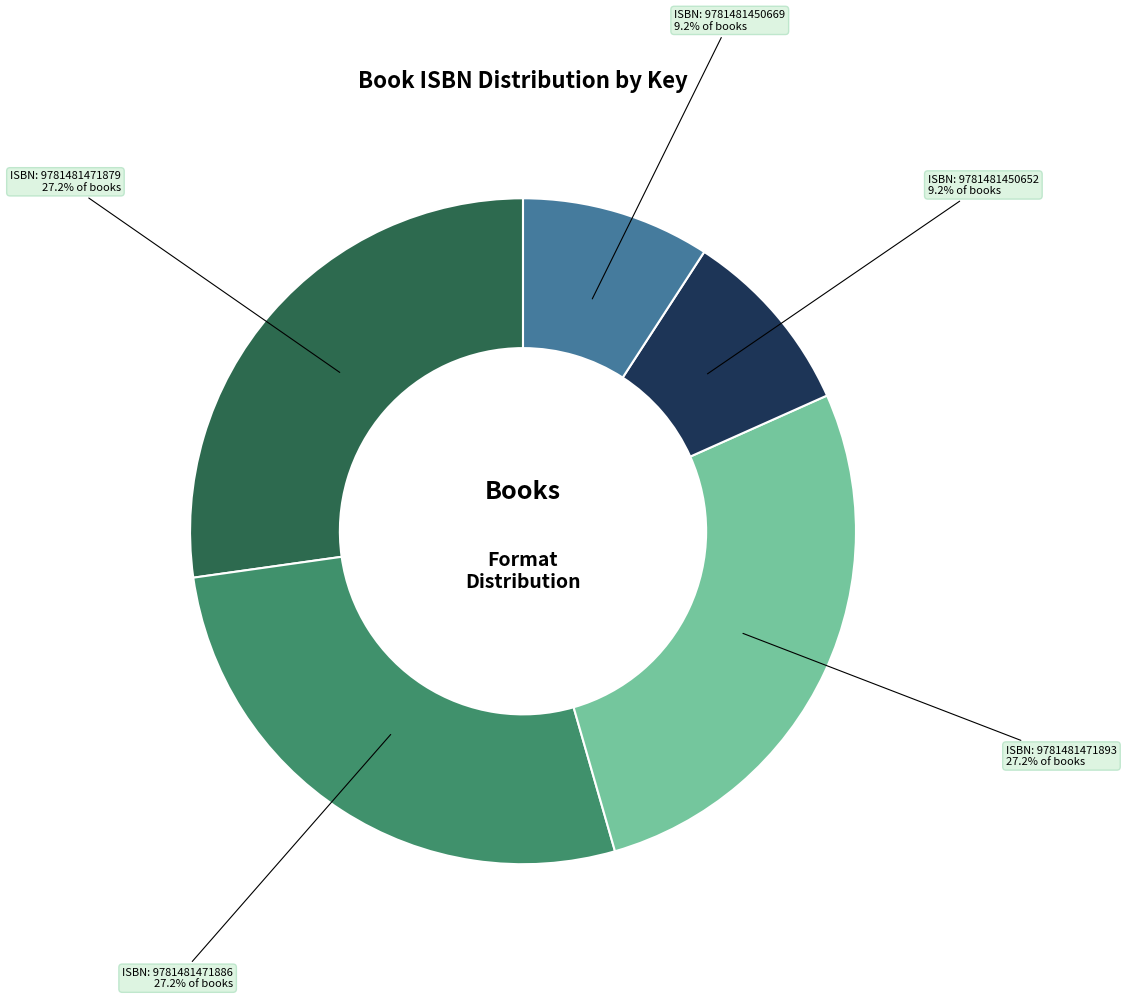

Is there a majority slice in this chart?

No